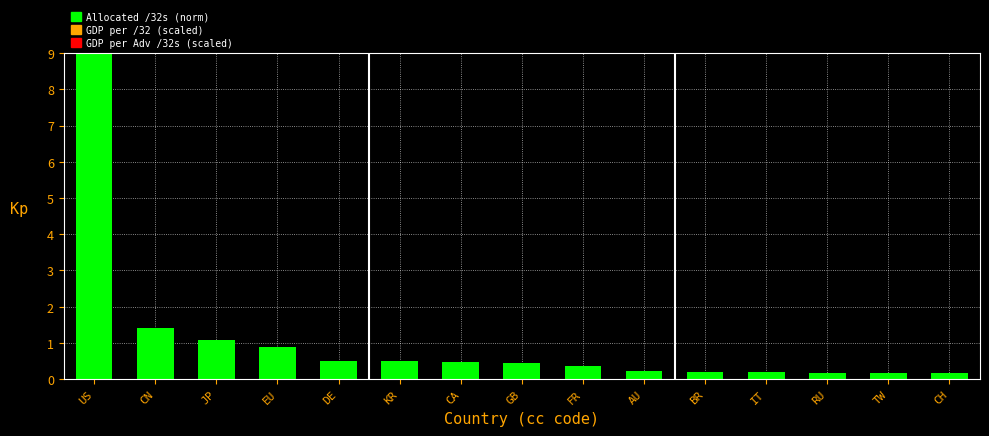

What is the maximum value shown in the chart?

9.0